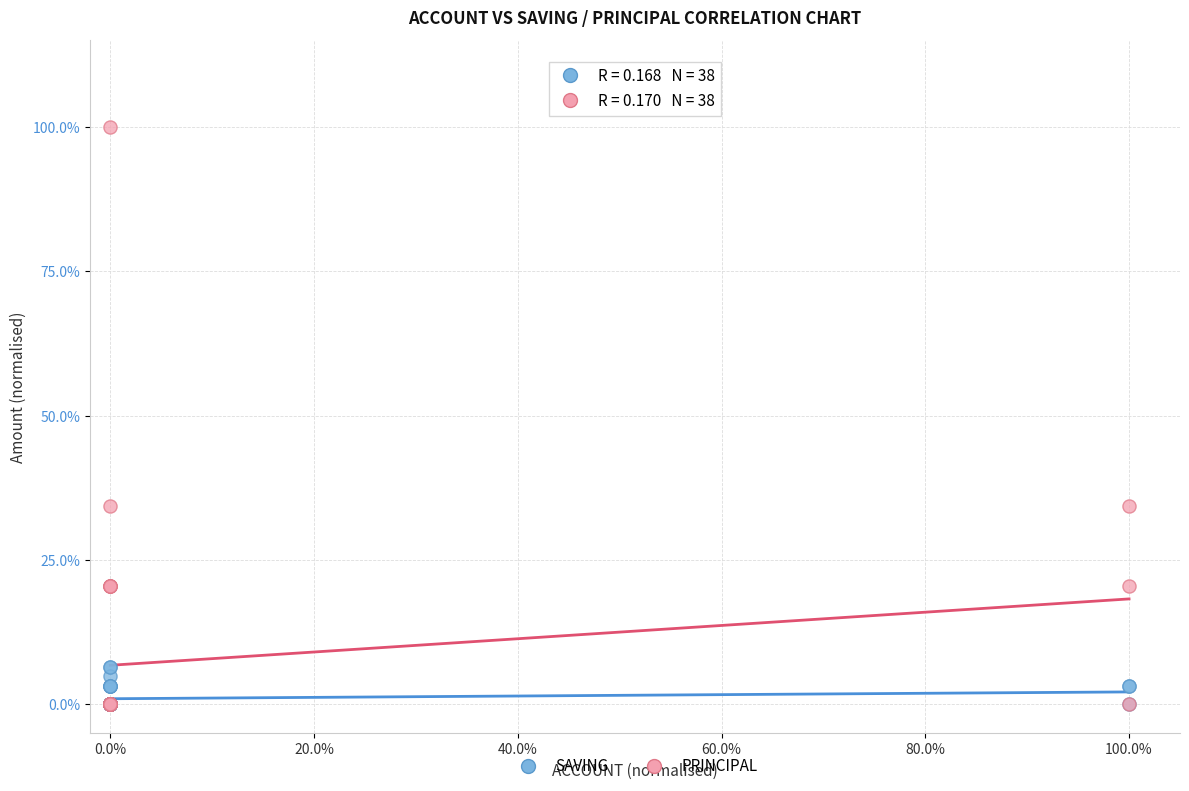

What are all the series names shown in the legend?

SAVING, PRINCIPAL